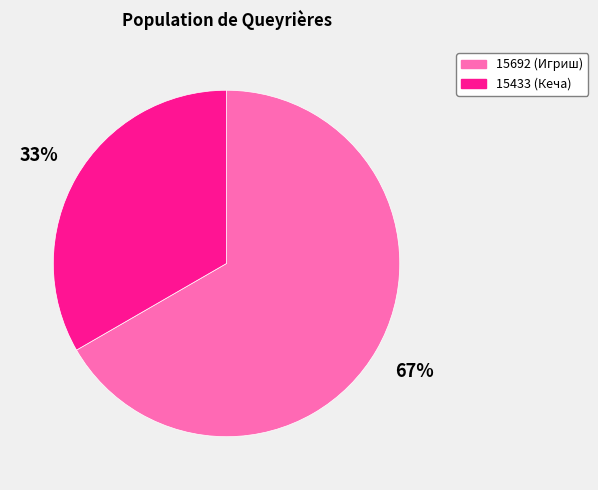

True or false: 15433 accounts for 33% of the total.

True